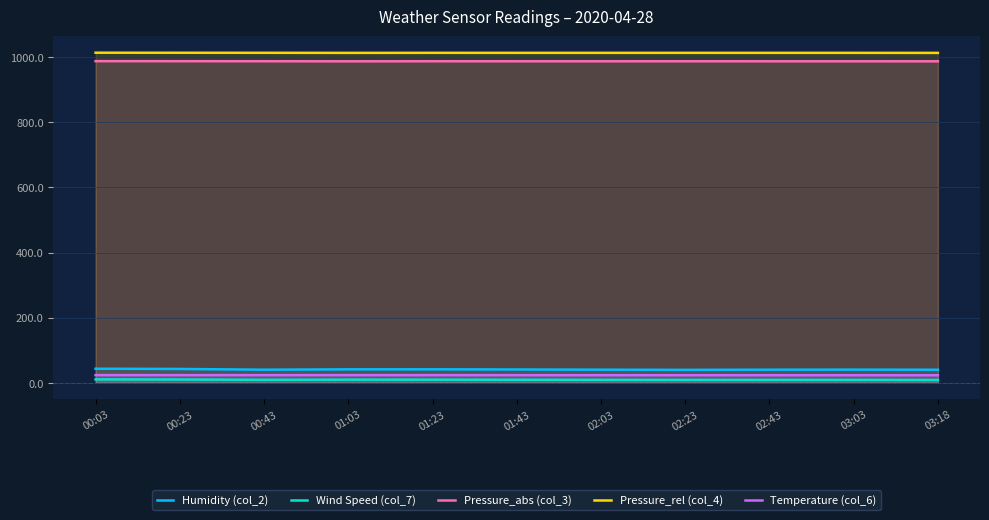

The Temperature (col_6) series shows 33.8 at 03:03. True or false?

False